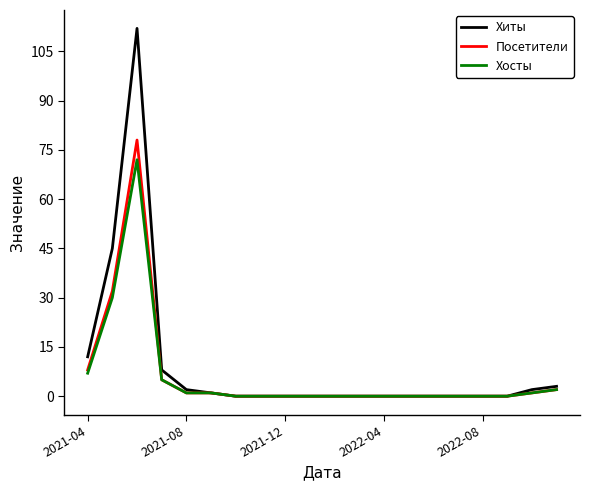

Which series has the widest spread of values?

Хиты